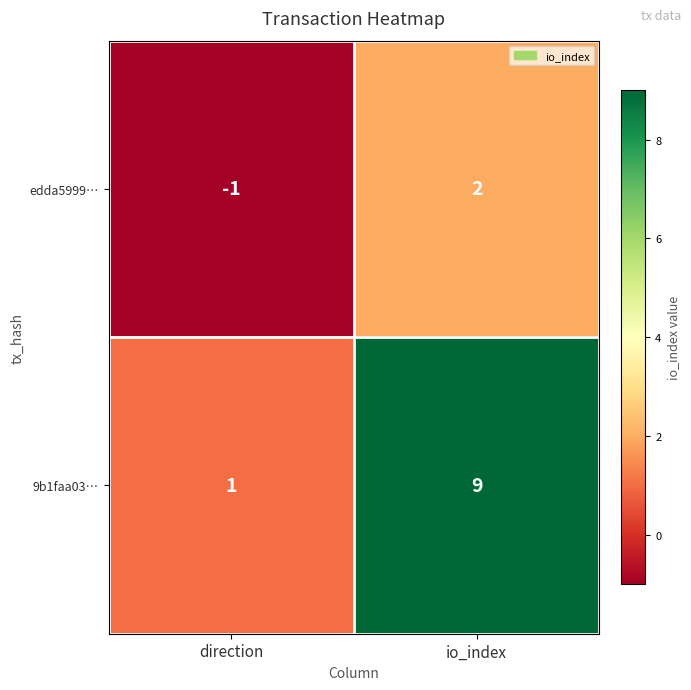

What is the minimum value shown in the chart?

-1